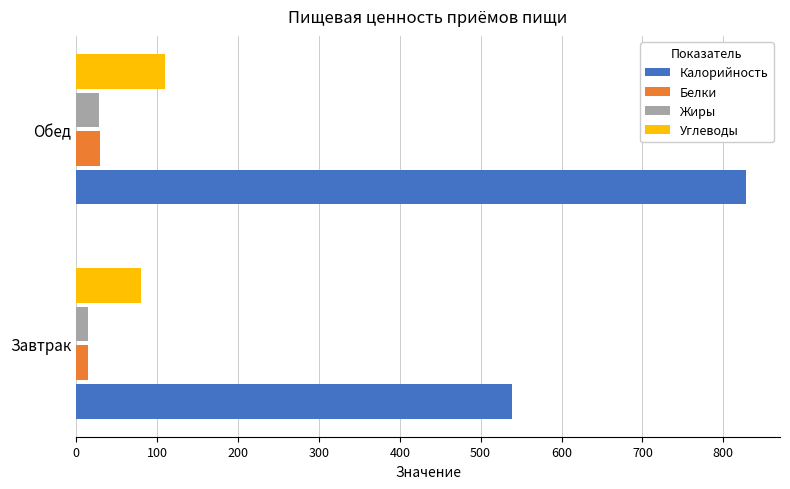

True or false: Калорийность has a value of 828.7 at Обед.

True